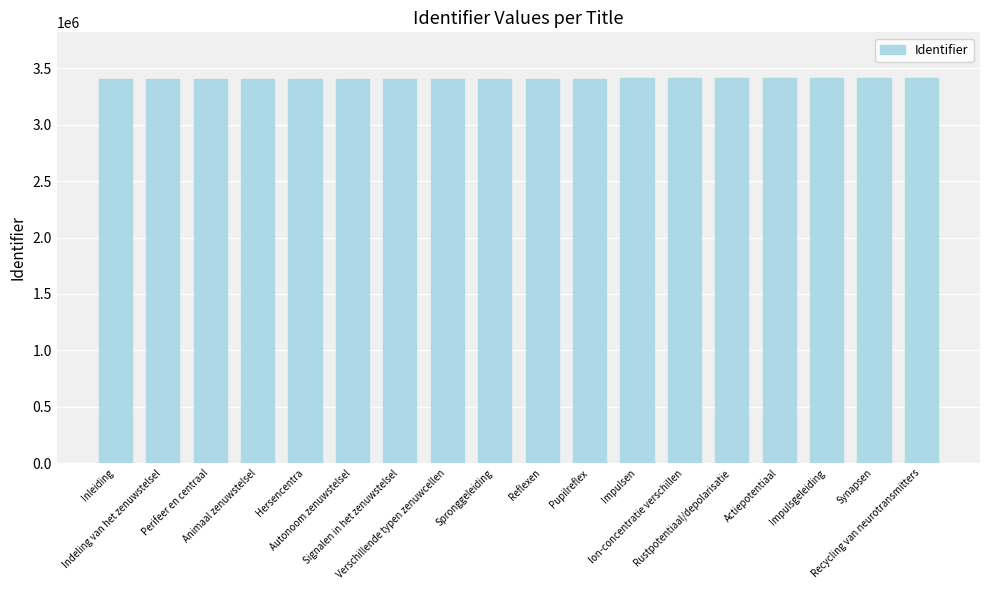

True or false: the data shows 3410237 at Autonoom zenuwstelsel.

True